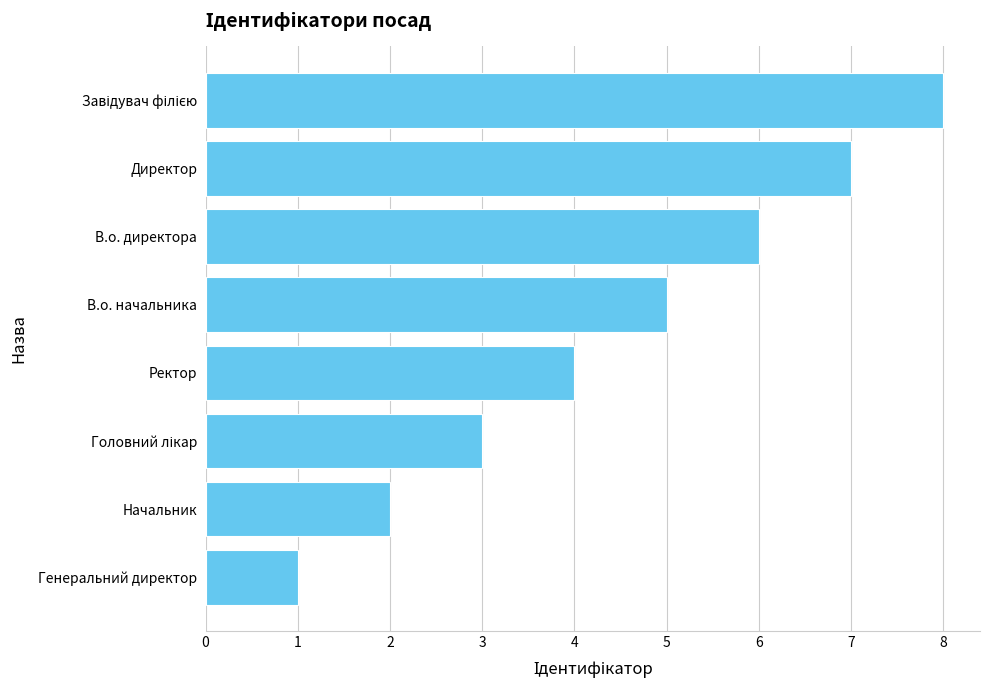

How many series are shown in this chart?

1